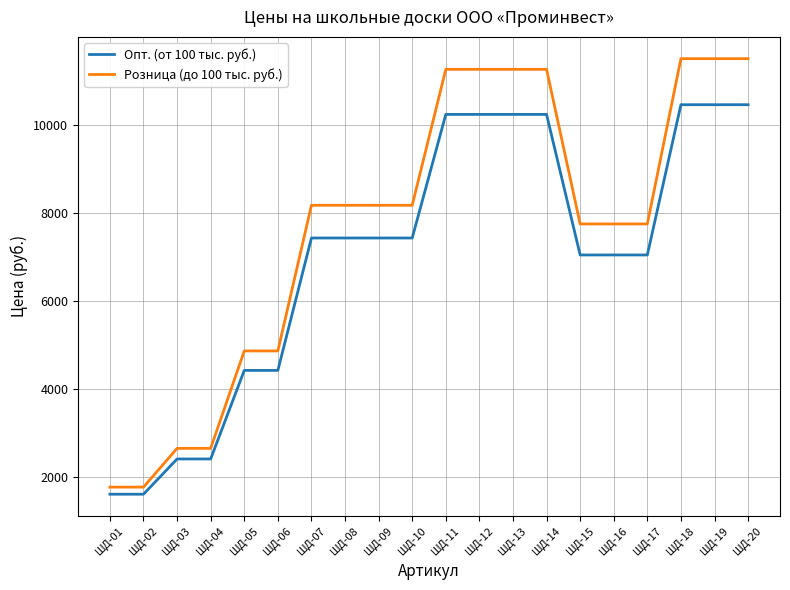

What is the difference between the Опт. (от 100 тыс. руб.) values at ШД-15 and ШД-07?

385.0